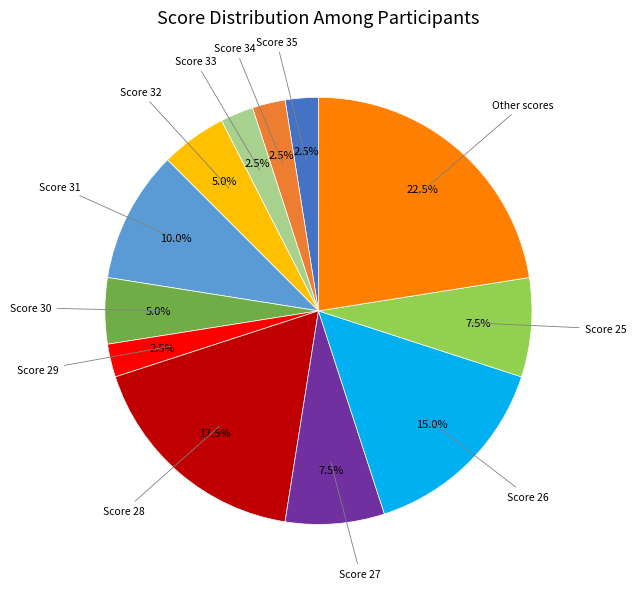

Is there any slice that represents more than half of the pie?

No